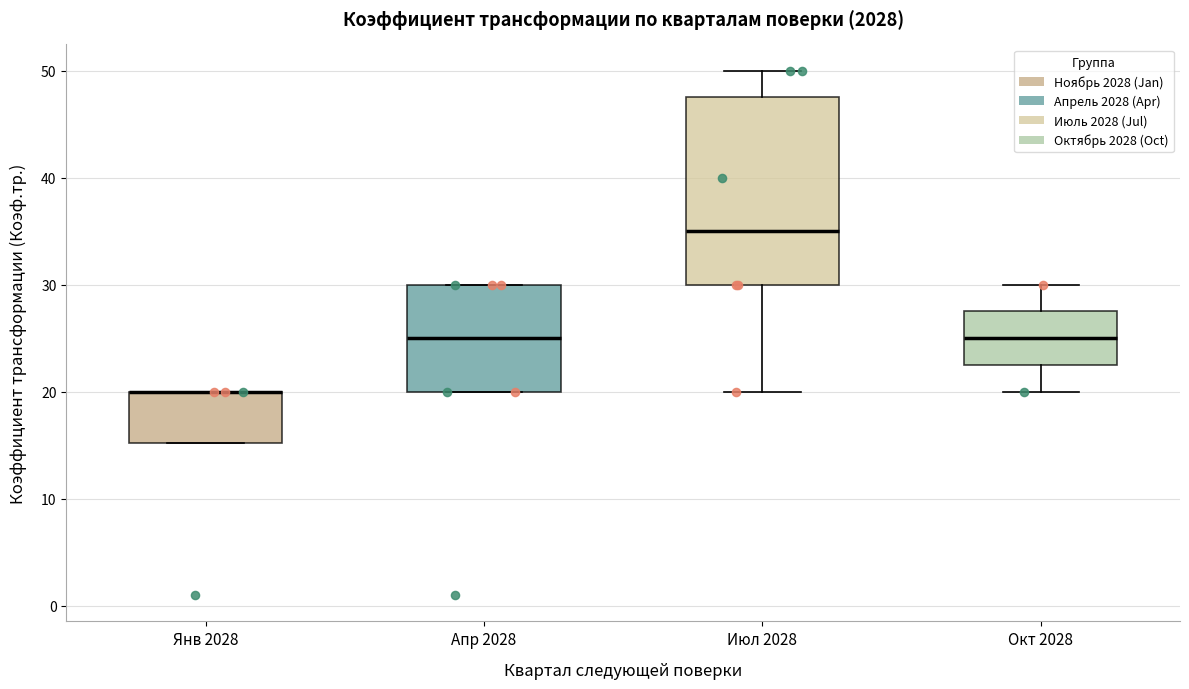

Reading left to right, read every box against the y-axis: the position of its median line, the range the box covers, and the ends of its whiskers. The values are not printed on the chart, so give them approximately, as read against the axis.

Янв 2028: median 20 (drawn on the box's upper edge), box 15 to 20, whiskers 15 to 20
Апр 2028: median 25, box 20 to 30, whiskers 20 to 30
Июл 2028: median 35, box 30 to 48, whiskers 20 to 50
Окт 2028: median 25, box 23 to 28, whiskers 20 to 30